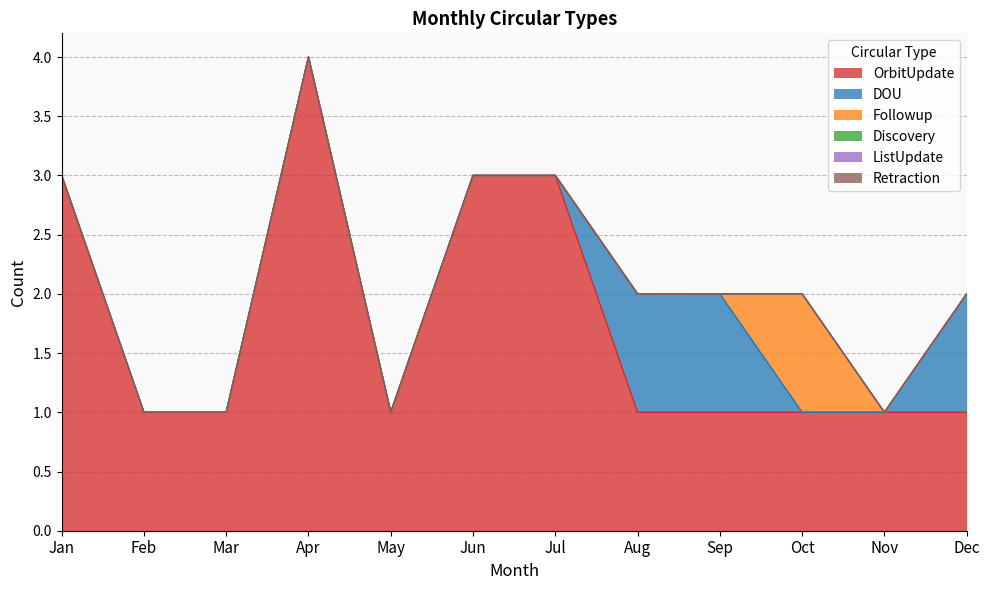

True or false: ListUpdate and DOU intersect in this chart.

False